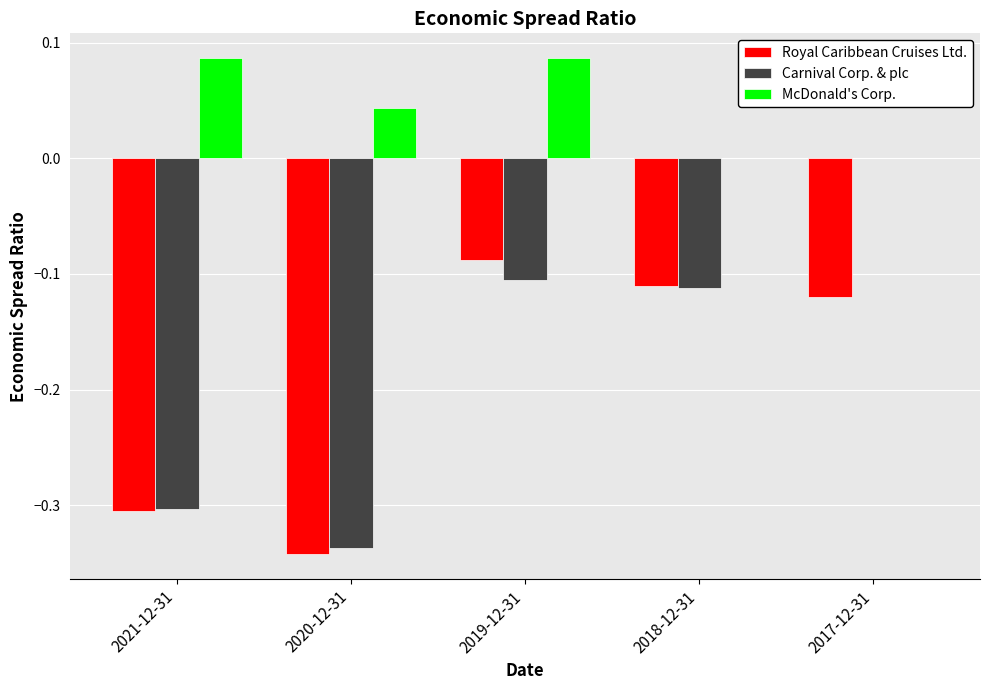

The value of McDonald's Corp. at 2018-12-31 is 0.0. True or false?

True